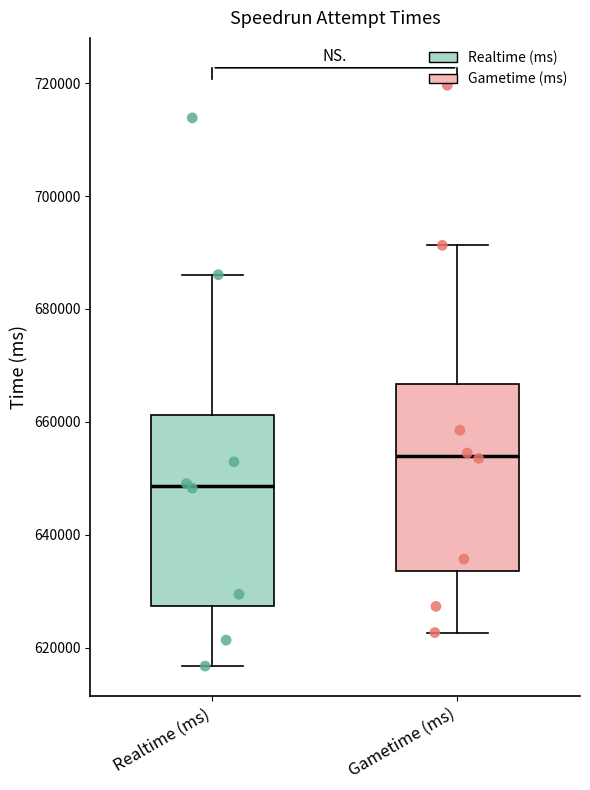

Reading left to right, transcribe this box plot: for each box, give where its median line is, the range the box spans, and where its two whiskers end, as read against the y-axis. The values are not printed on the chart, so give them approximately, as read against the axis.

Realtime (ms): median 648000, box 628000 to 662000, whiskers 616000 to 686000
Gametime (ms): median 654000, box 634000 to 666000, whiskers 622000 to 692000